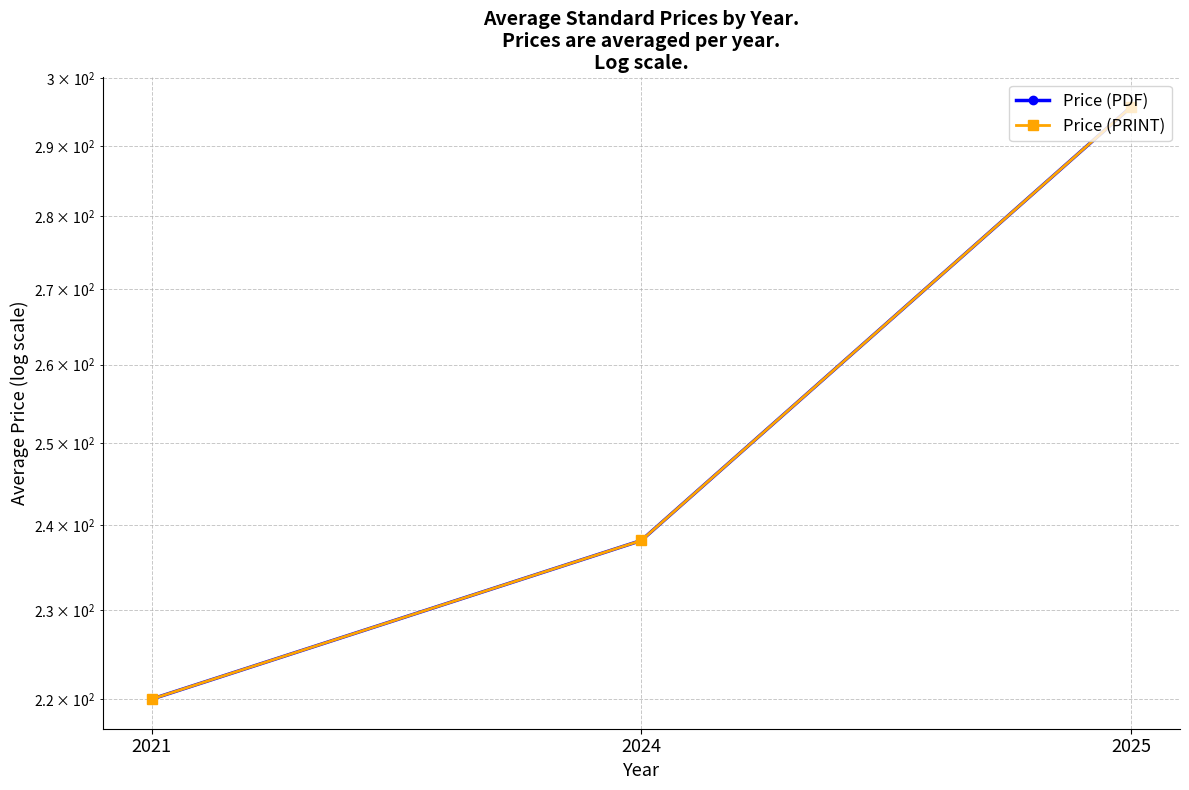

Rank the series at 2024 from highest to lowest value.

Price (PDF), Price (PRINT)